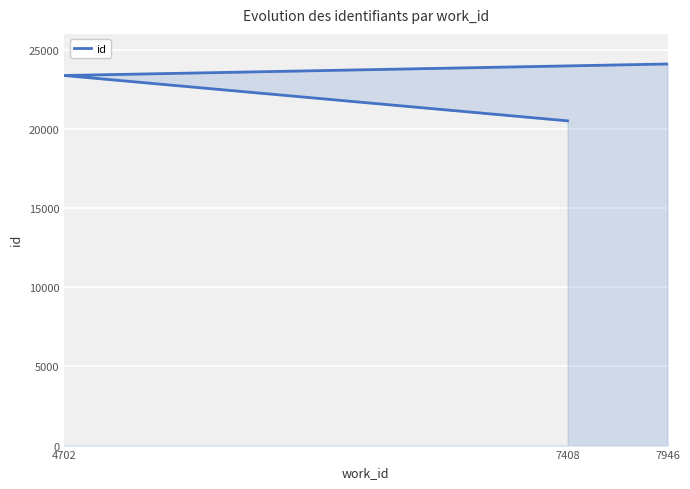

Count the number of data series in this chart.

1